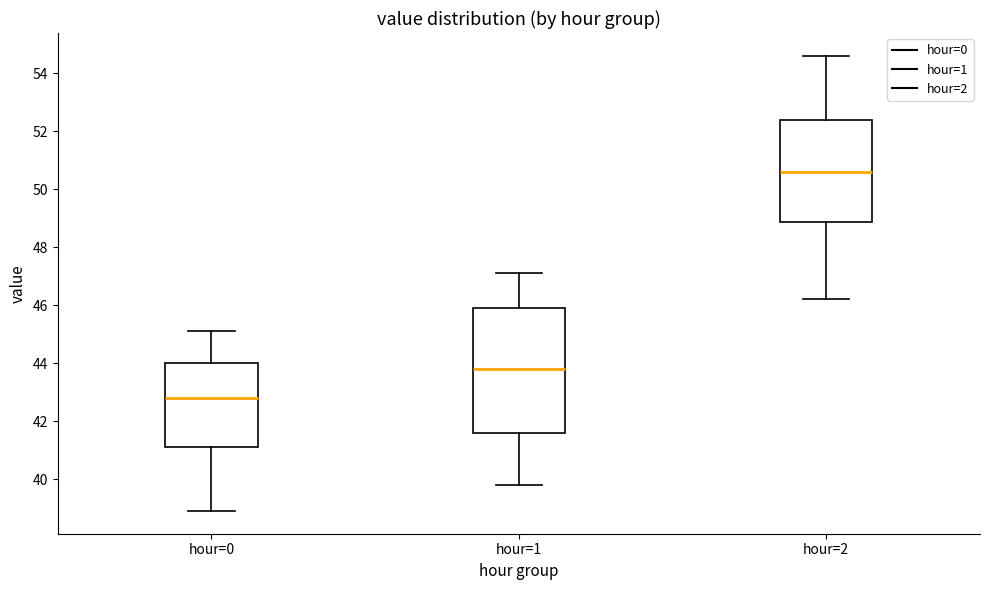

Comparing the boxes themselves (not the whiskers), which one is the tallest?

hour=1